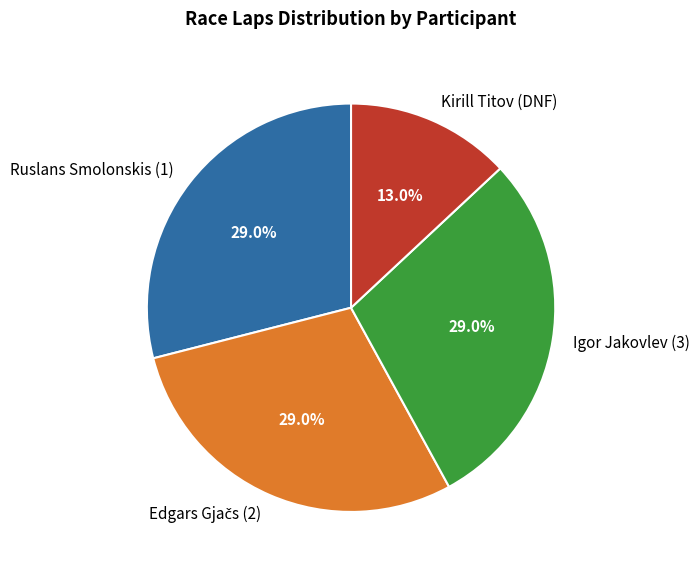

How many slices are in this pie chart?

4